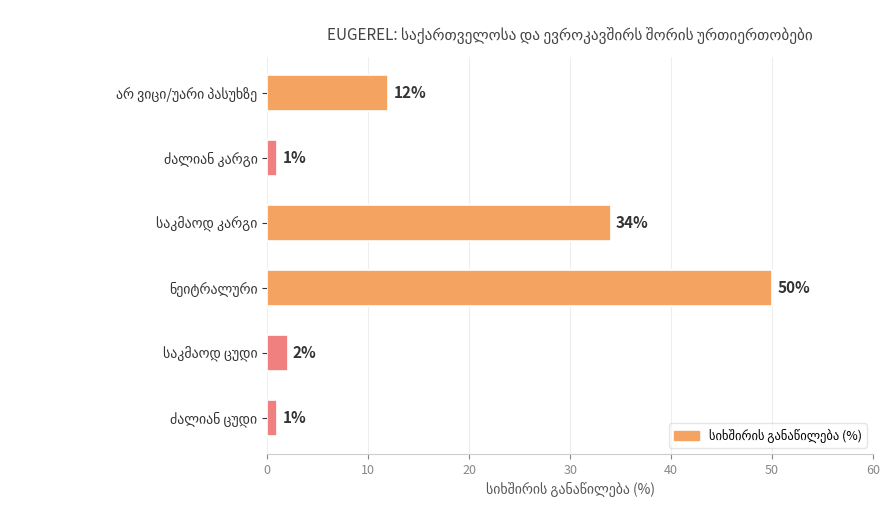

Reading top to bottom, extract all data points from this chart.

12	1	34	50	2	1